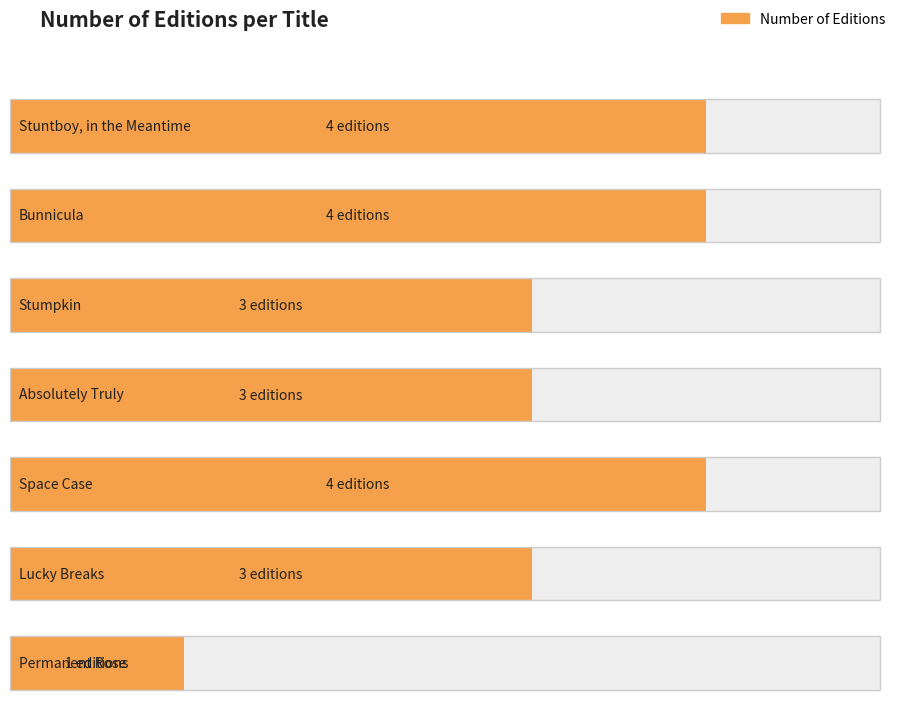

At which category does the chart reach its minimum across all series?

Permanent Rose